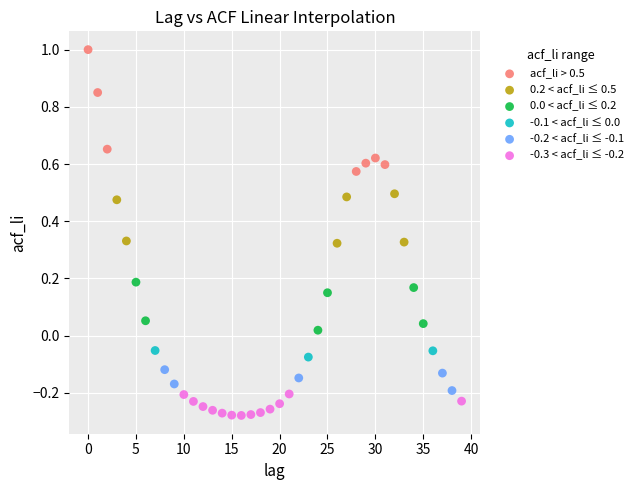

Which series has the largest Y range (max minus min)?

acf_li > 0.5